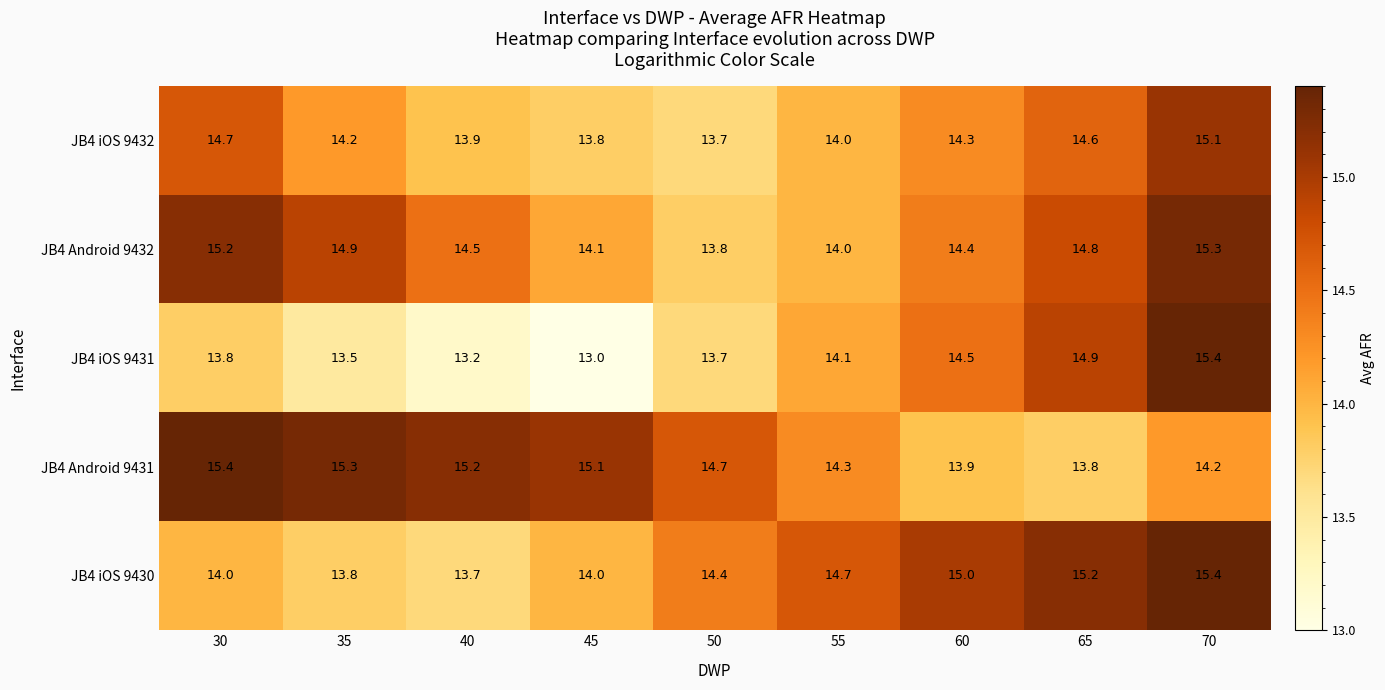

True or false: JB4 iOS 9432 has a value of 21.4 at 45.

False